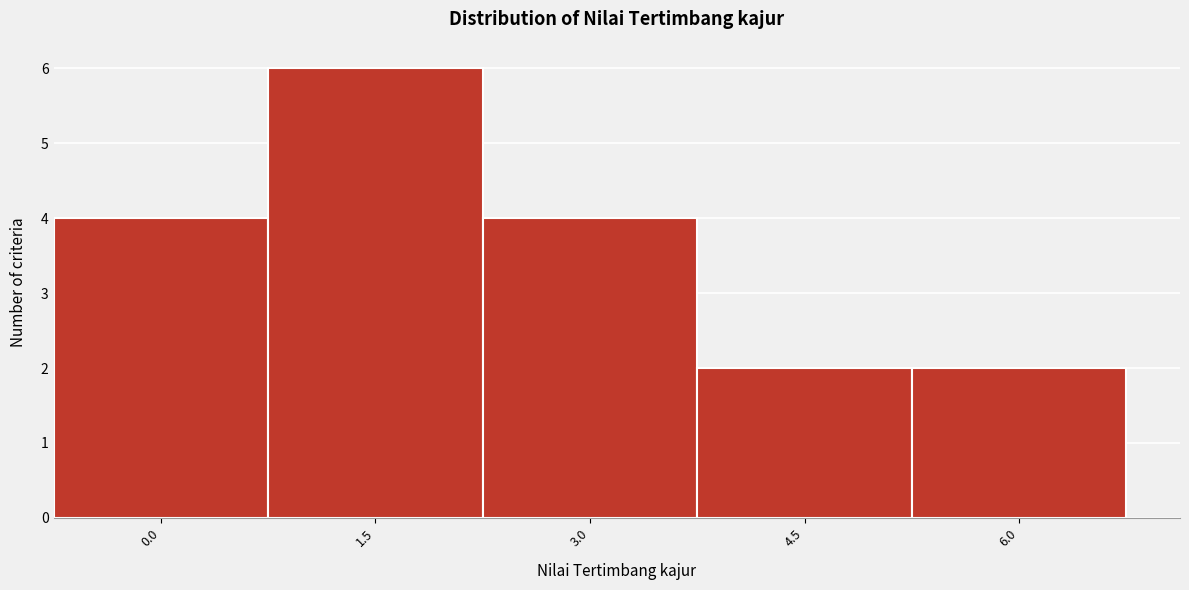

Reading right to left, list all the values displayed in this chart.

6.0=2	4.5=2	3.0=4	1.5=6	0.0=4